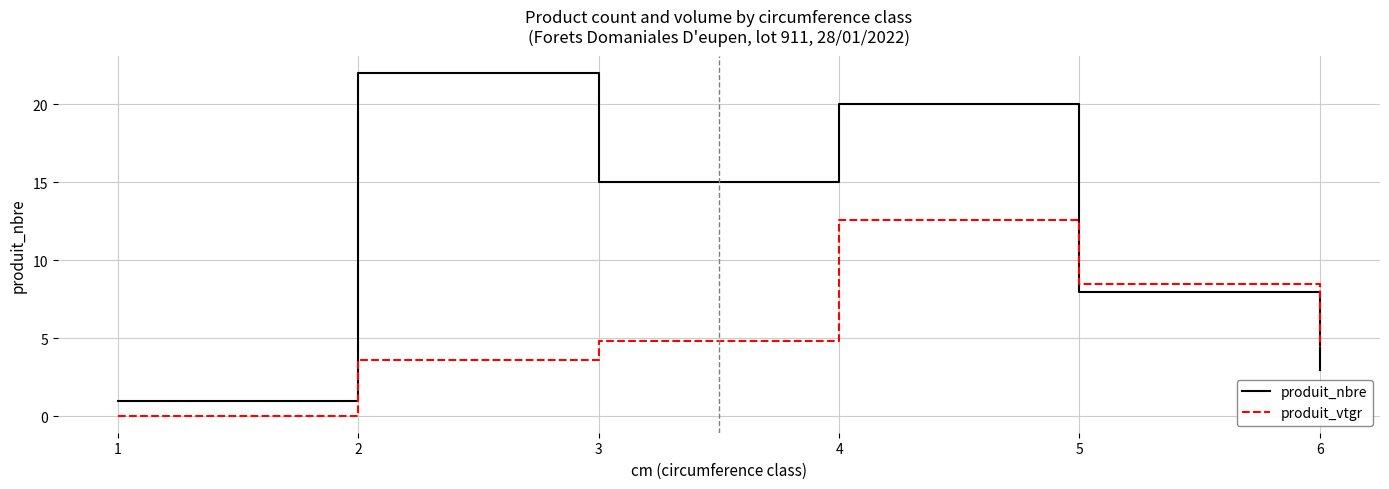

How many intersections are there between produit_vtgr and produit_nbre?

1